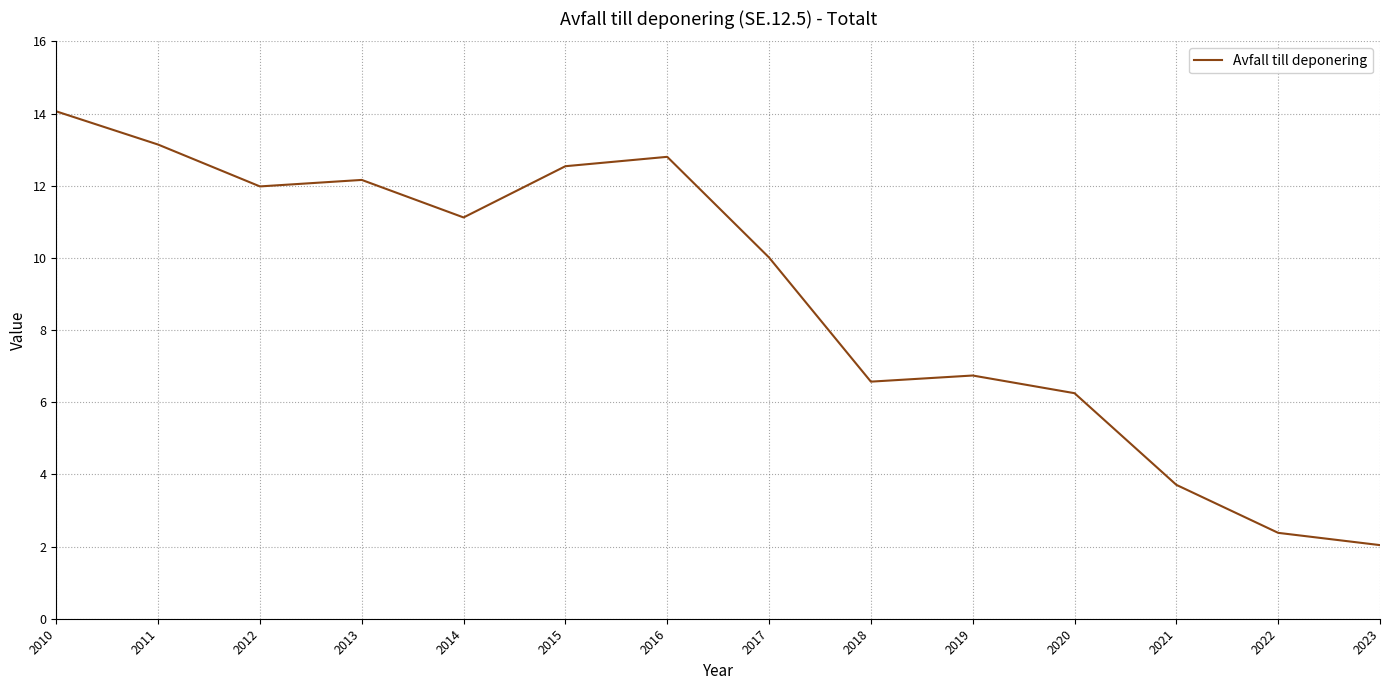

True or false: the data shows 6.2 at 2020.

True